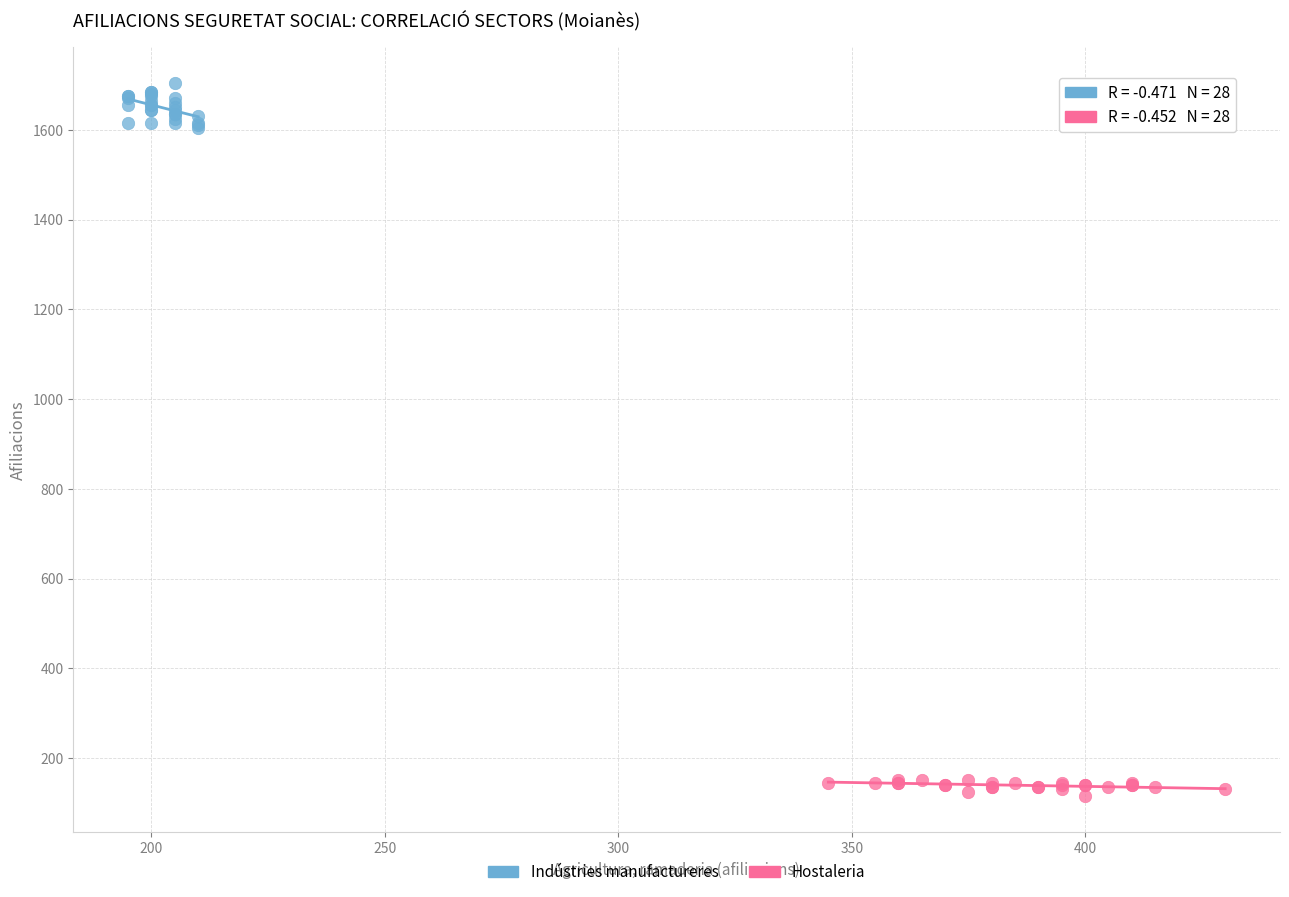

Which series has the widest spread of Y values?

Indústries manufactureres